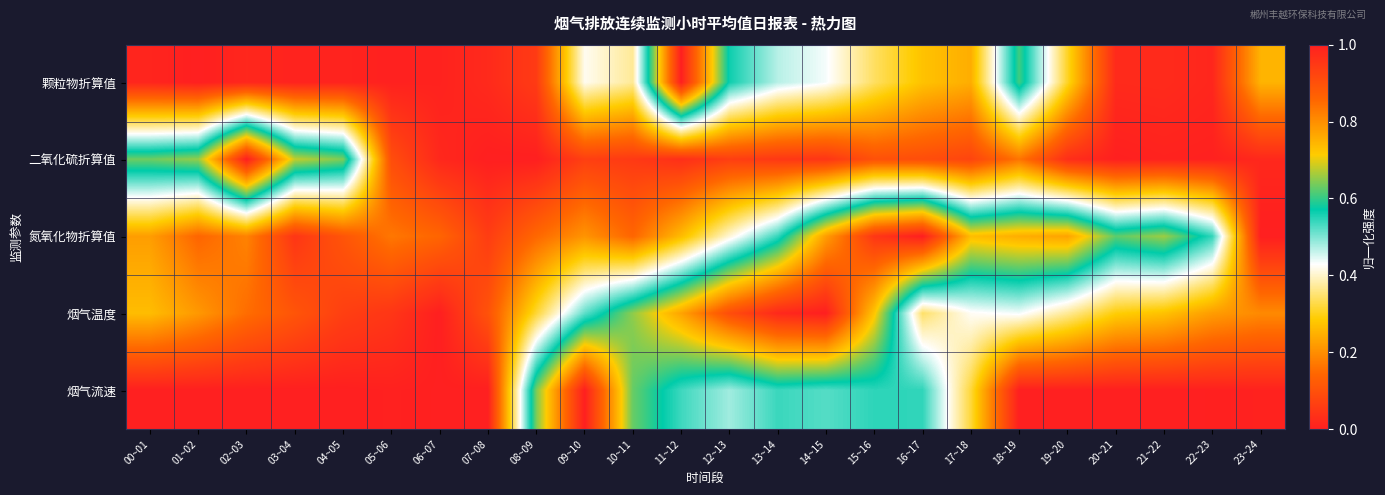

What is the maximum value shown in the chart?

1.0